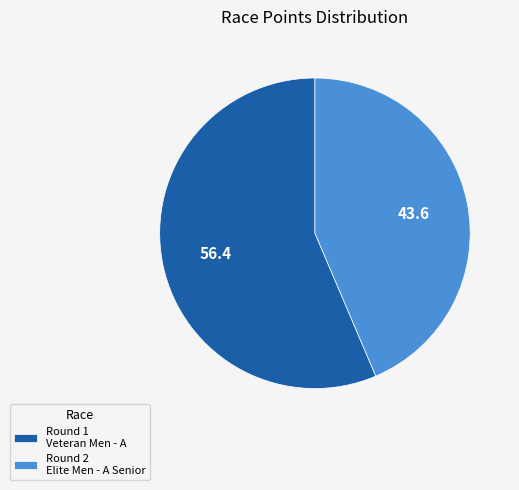

Which has a higher value, Round 1 Veteran Men - A or Round 2 Elite Men - A Senior?

Round 1 Veteran Men - A